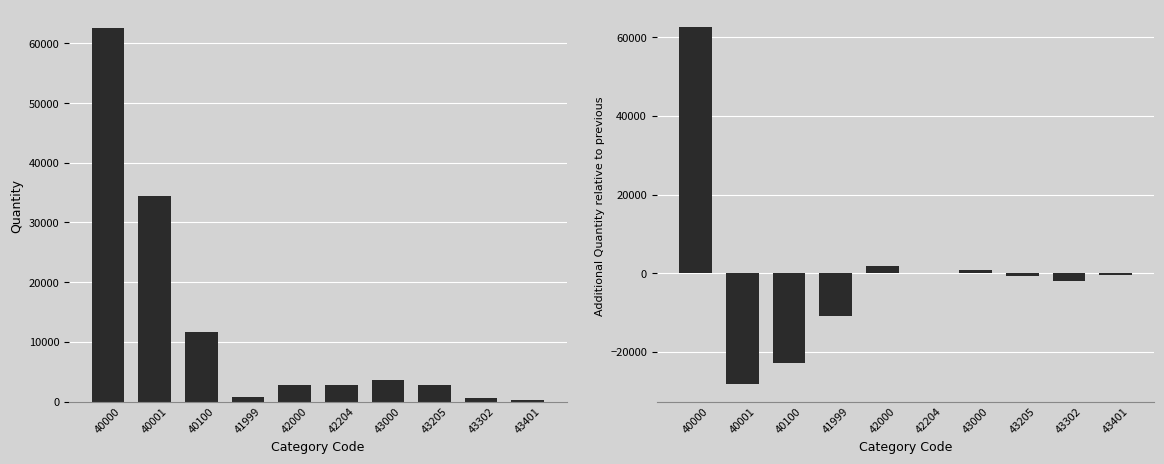

Read the Quantity value at 43000, to the nearest 50.

3500